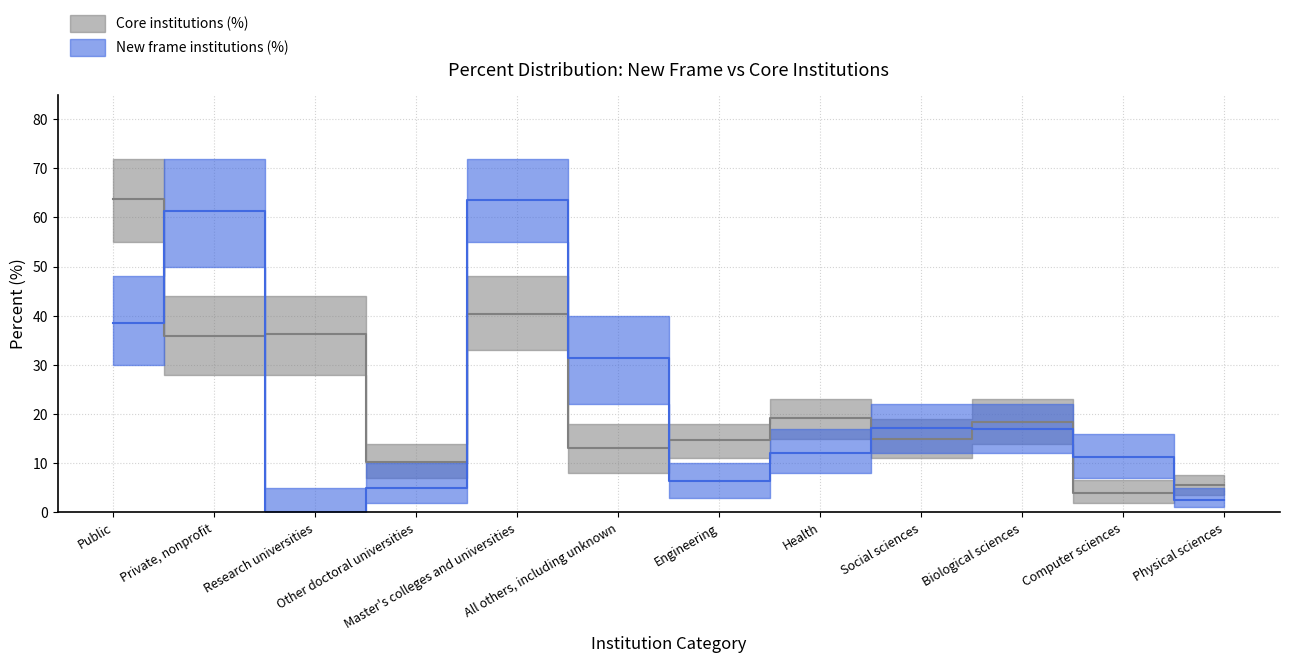

What is the sum of all New frame institutions (%) values?

266.5